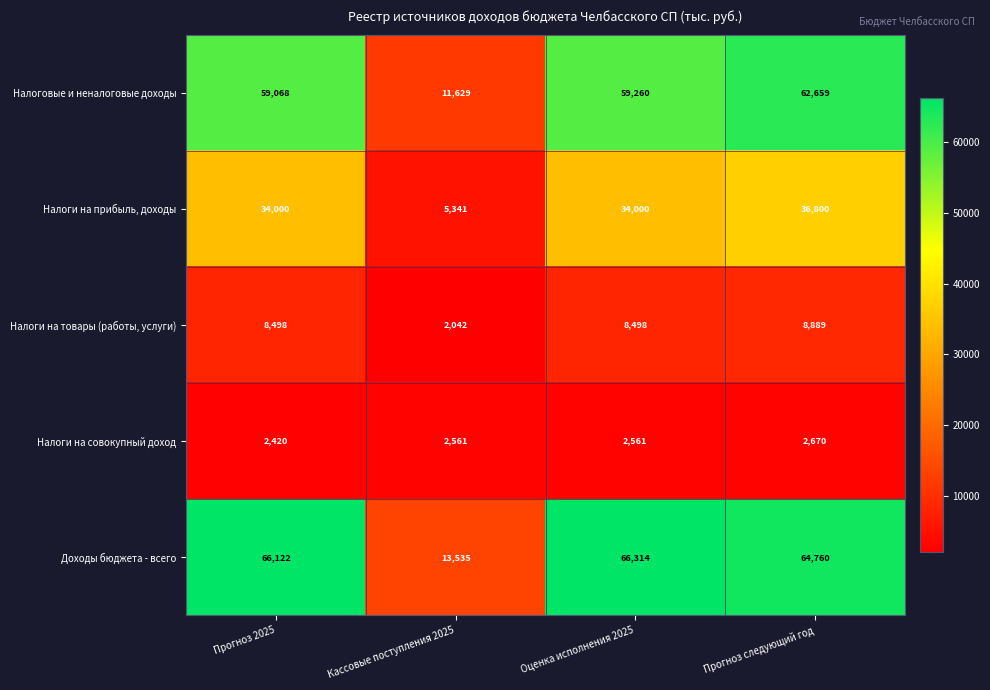

What is the minimum value shown in the chart?

2042